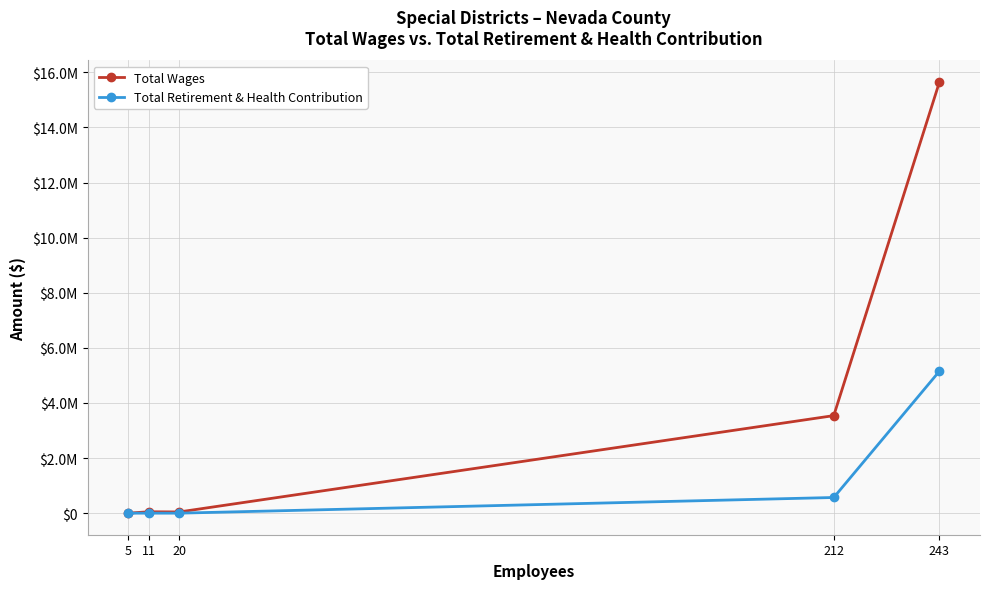

Is this an area chart (filled region under the line)?

No